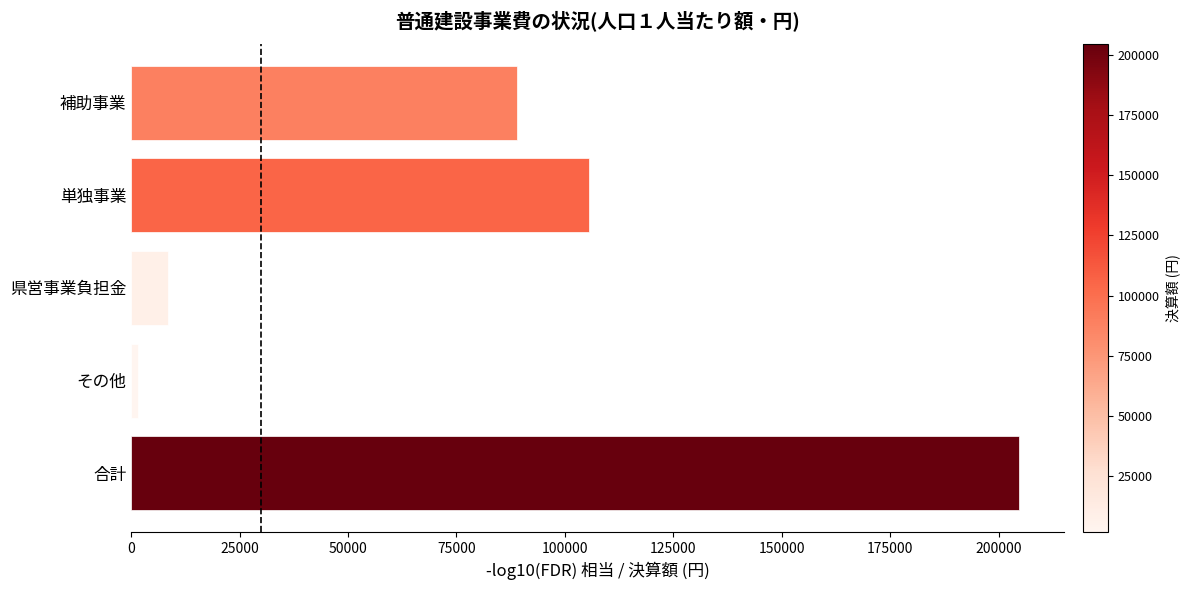

What is the difference between the maximum and minimum values?

203221